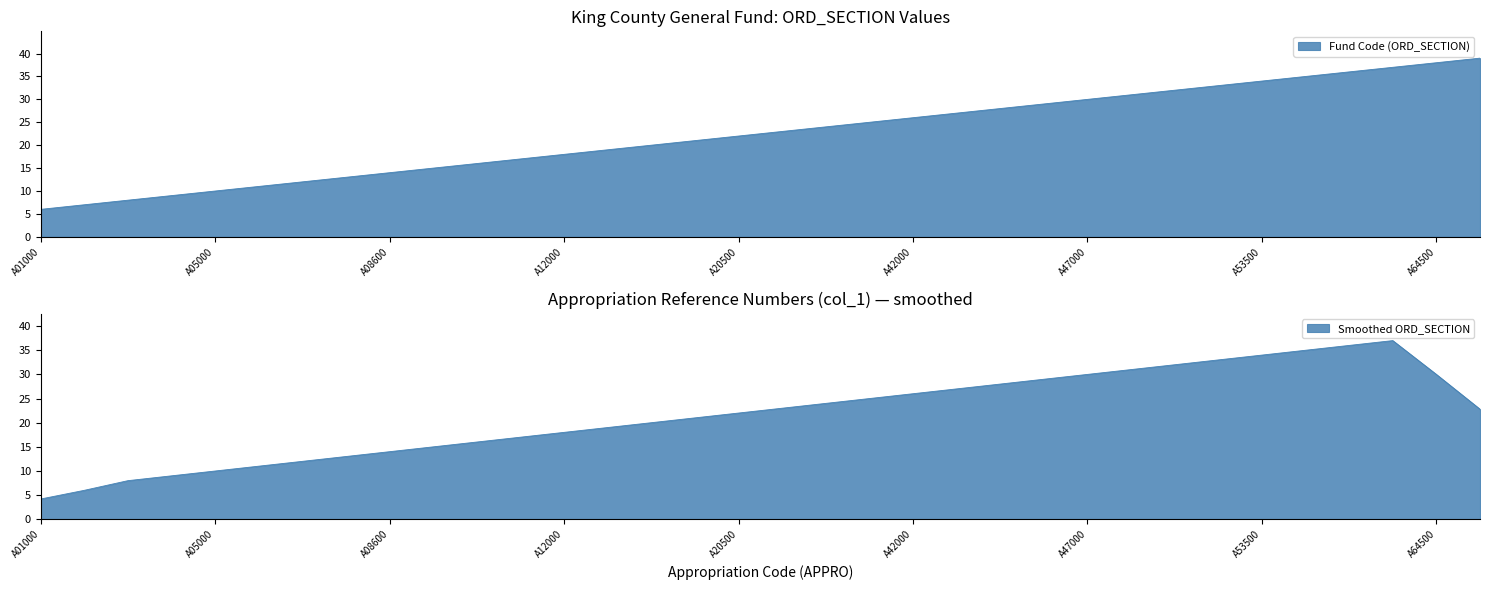

How many data points are less than 23?

17